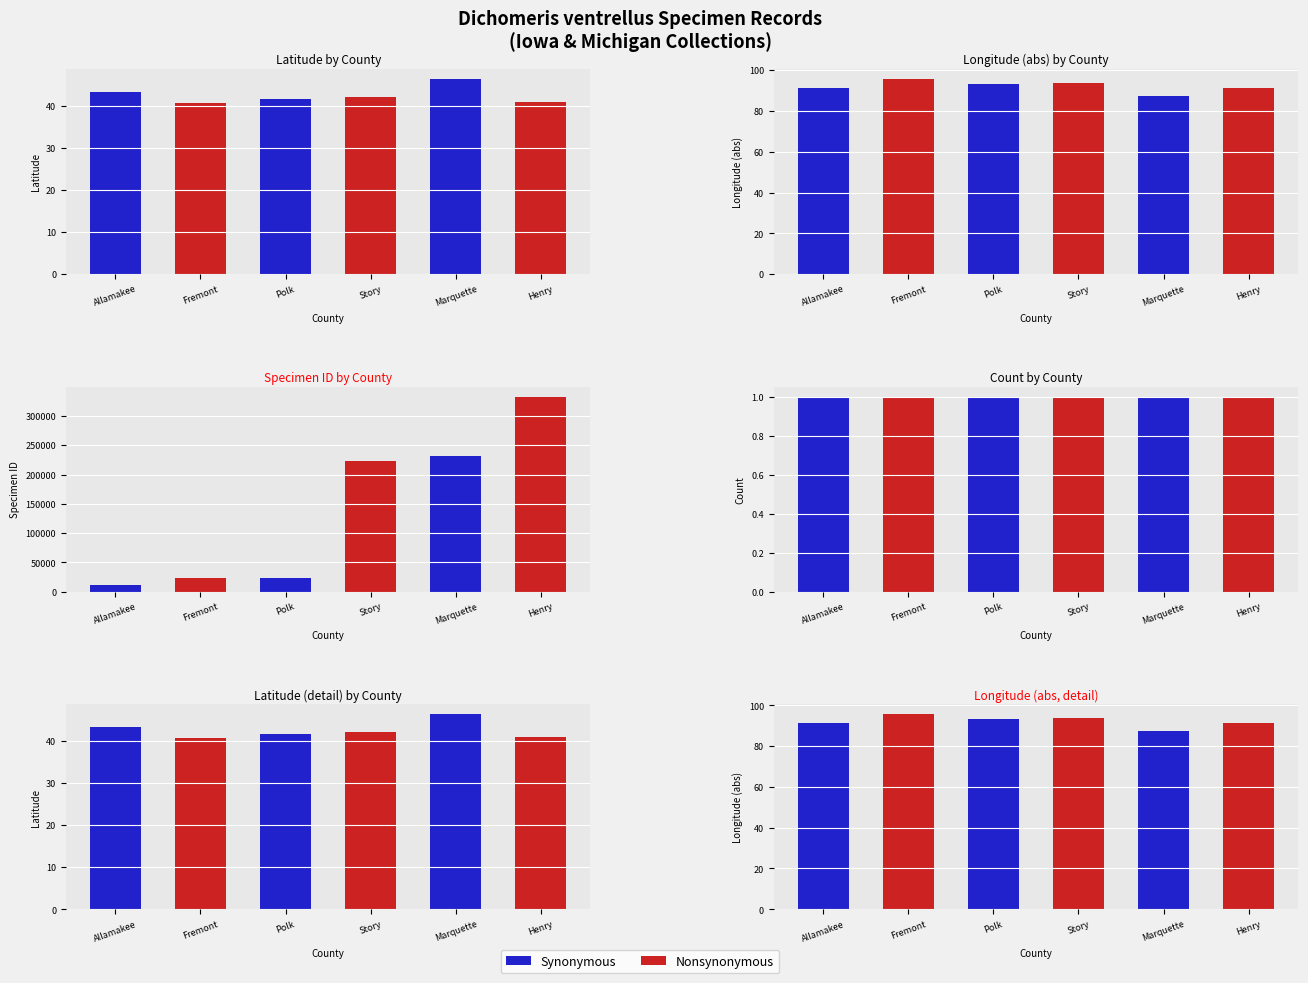

What is the label of the 3rd bar from the right?

Story